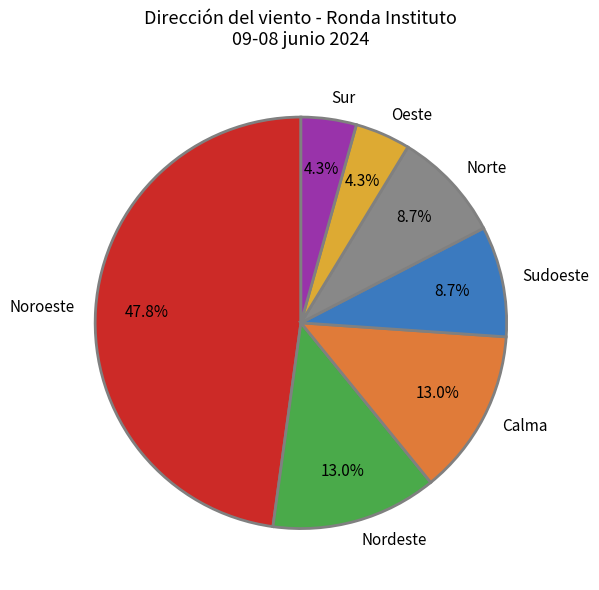

Which has a higher value, Norte or Sur?

Norte